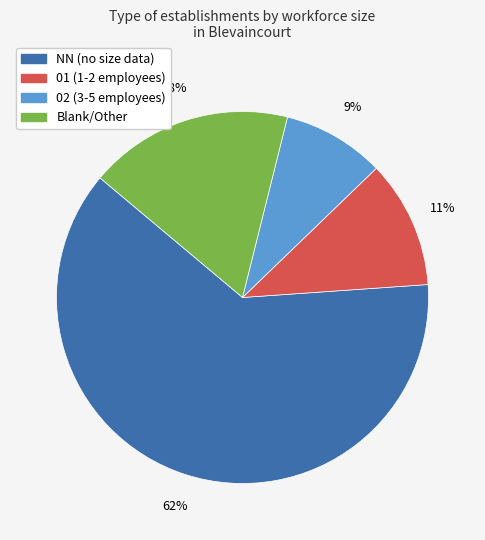

What is the smallest slice in the pie chart?

02 (3-5 employees)